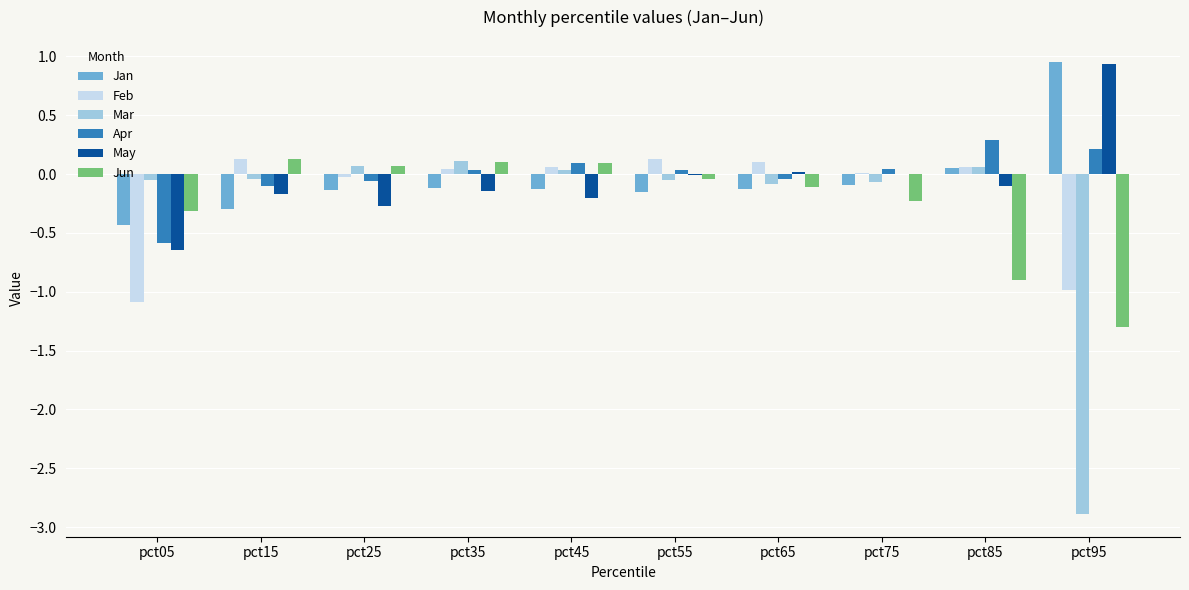

At which label does Apr reach its peak?

pct85